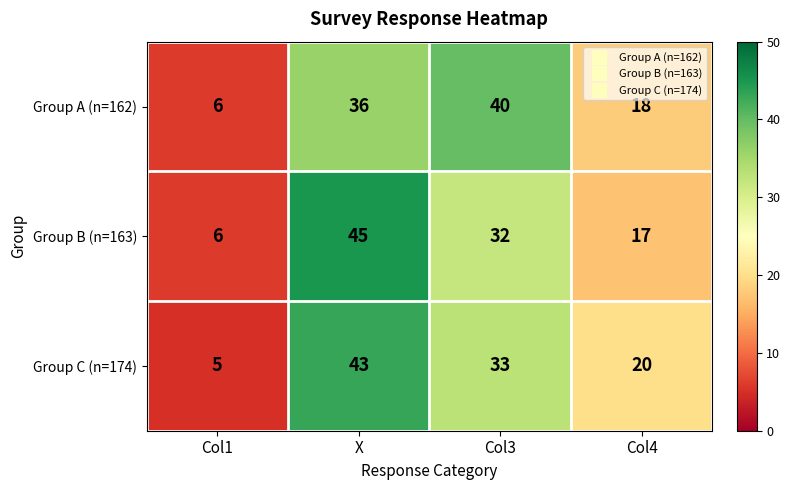

The value of Group B (n=163) at Col1 is 6. True or false?

True